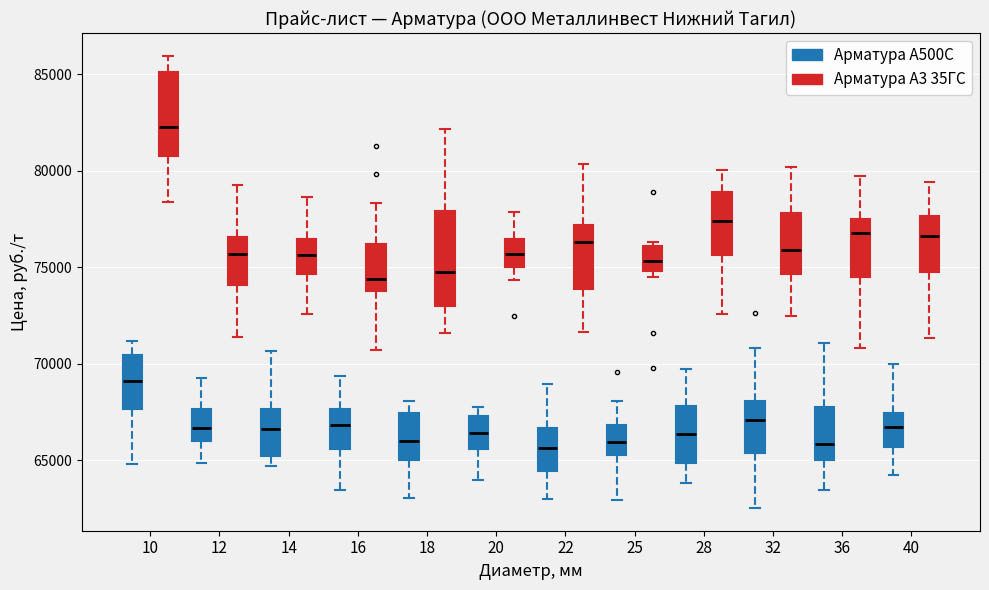

Reading left to right, transcribe this box plot: for each box, give where its median line is, the range the box spans, and where its two whiskers end, as read against the y-axis. The values are not printed on the chart, so give them approximately, as read against the axis.

10 (Арматура А500С): median 69000, box 67500 to 70500, whiskers 65000 to 71000
10 (Арматура А3 35ГС): median 82500, box 81000 to 85000, whiskers 78500 to 86000
12 (Арматура А500С): median 66500, box 66000 to 67500, whiskers 65000 to 69000
12 (Арматура А3 35ГС): median 75500, box 74000 to 76500, whiskers 71500 to 79500
14 (Арматура А500С): median 66500, box 65000 to 67500, whiskers 64500 to 70500
14 (Арматура А3 35ГС): median 75500, box 74500 to 76500, whiskers 72500 to 78500
16 (Арматура А500С): median 67000, box 65500 to 67500, whiskers 63500 to 69500
16 (Арматура А3 35ГС): median 74500, box 74000 to 76000, whiskers 70500 to 78500
18 (Арматура А500С): median 66000, box 65000 to 67500, whiskers 63000 to 68000
18 (Арматура А3 35ГС): median 74500, box 73000 to 78000, whiskers 71500 to 82000
20 (Арматура А500С): median 66500, box 65500 to 67500, whiskers 64000 to 68000
20 (Арматура А3 35ГС): median 75500, box 75000 to 76500, whiskers 74500 to 78000
22 (Арматура А500С): median 65500, box 64500 to 66500, whiskers 63000 to 69000
22 (Арматура А3 35ГС): median 76500, box 74000 to 77000, whiskers 71500 to 80500
25 (Арматура А500С): median 66000, box 65500 to 67000, whiskers 63000 to 68000
25 (Арматура А3 35ГС): median 75500, box 75000 to 76000, whiskers 74500 to 76500
28 (Арматура А500С): median 66500, box 65000 to 68000, whiskers 64000 to 69500
28 (Арматура А3 35ГС): median 77500, box 75500 to 79000, whiskers 72500 to 80000
32 (Арматура А500С): median 67000, box 65500 to 68000, whiskers 62500 to 71000
32 (Арматура А3 35ГС): median 76000, box 74500 to 78000, whiskers 72500 to 80000
36 (Арматура А500С): median 66000, box 65000 to 68000, whiskers 63500 to 71000
36 (Арматура А3 35ГС): median 77000, box 74500 to 77500, whiskers 71000 to 79500
40 (Арматура А500С): median 66500, box 65500 to 67500, whiskers 64000 to 70000
40 (Арматура А3 35ГС): median 76500, box 74500 to 77500, whiskers 71500 to 79500